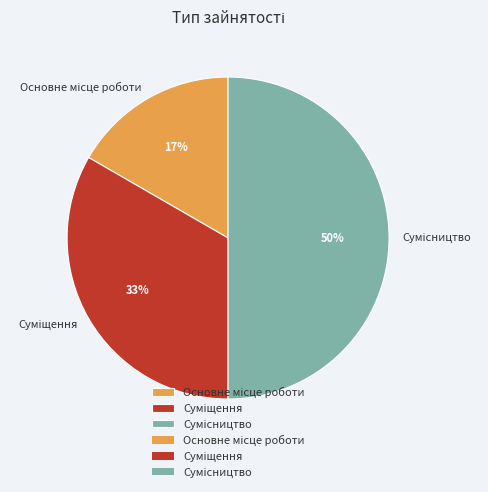

How many segments does this pie chart have?

3